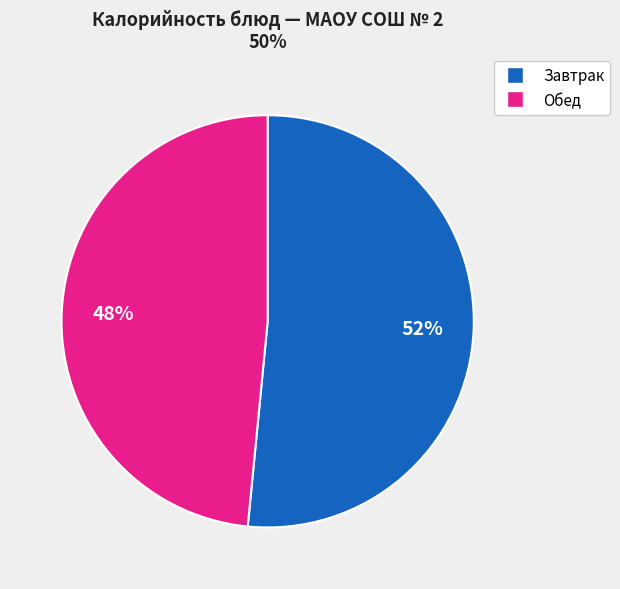

Does any single category account for the majority?

Yes